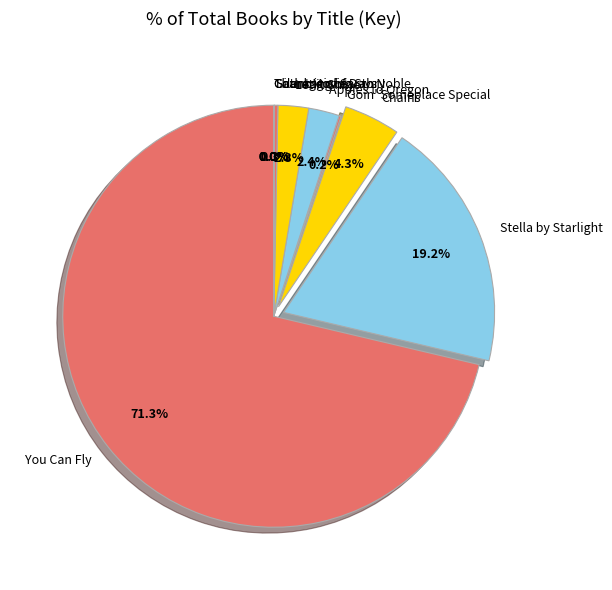

Which category has the biggest portion of the pie?

You Can Fly